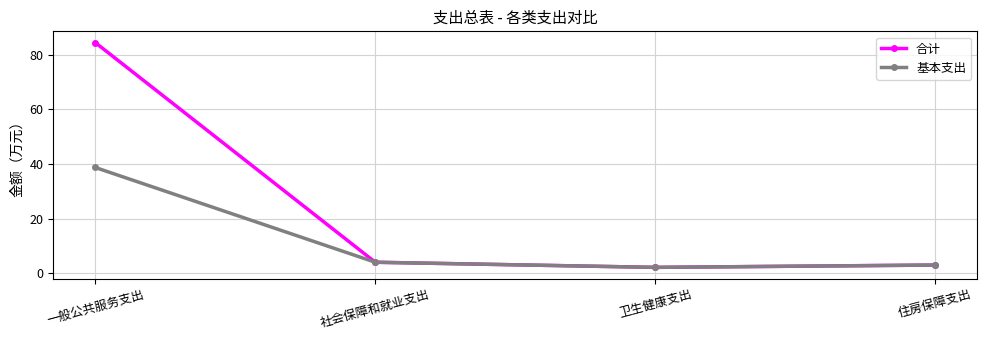

What is the maximum value for 基本支出?

38.8